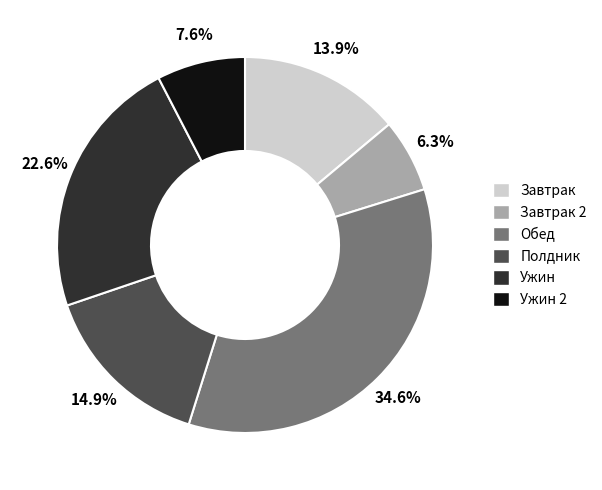

Do Ужин 2 and Обед together represent more than half of the pie?

No